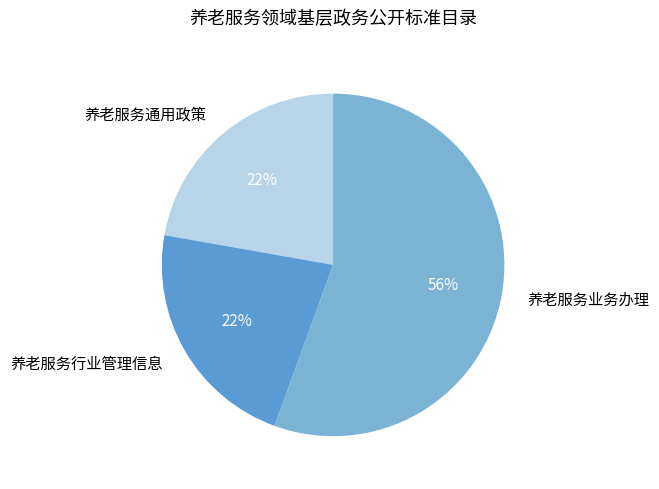

Between 养老服务通用政策 and 养老服务业务办理, which is larger?

养老服务业务办理